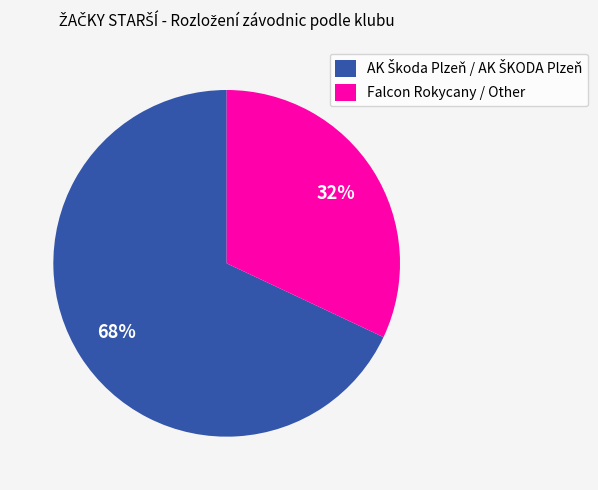

The Falcon Rokycany / Other slice represents 20% of the pie. True or false?

False